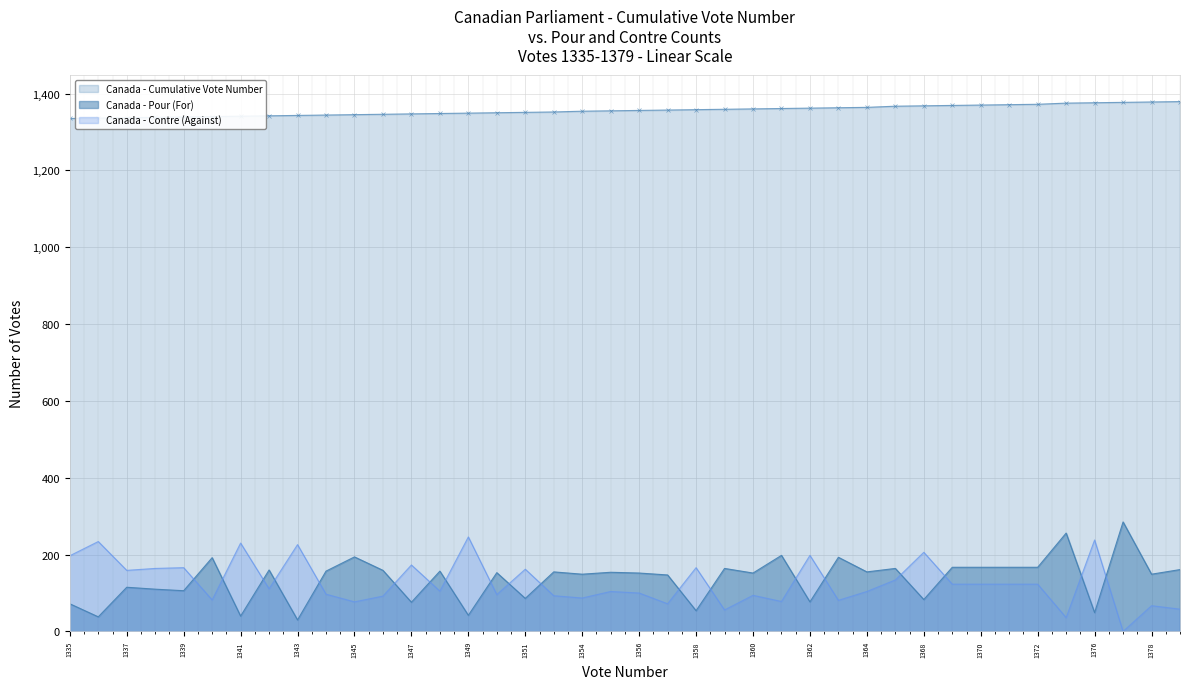

Which series changed the most between 1340 and 1361?

Cumulative Vote Number